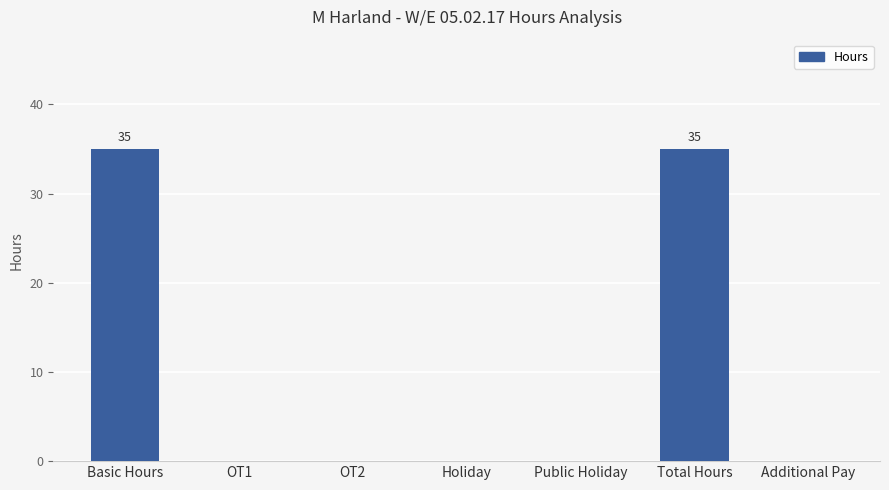

What is the ratio of the value at Total Hours to the value at Basic Hours?

1.0